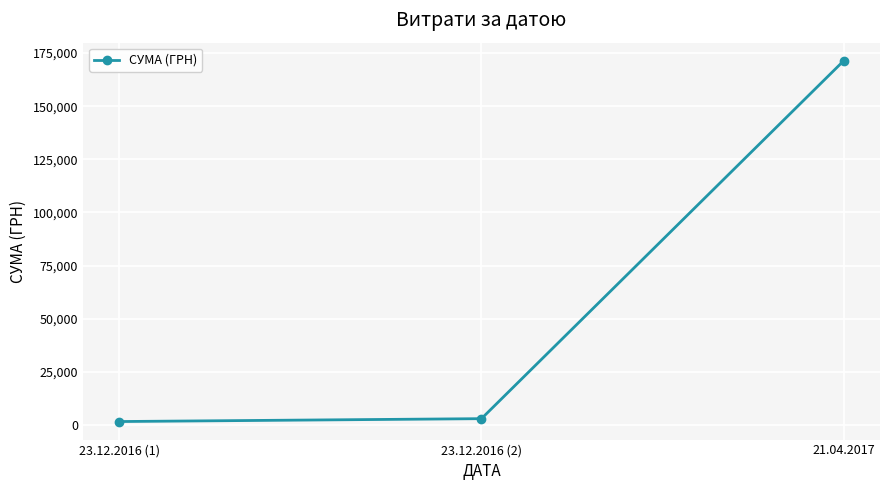

The value at 21.04.2017 is 171436.0. True or false?

True